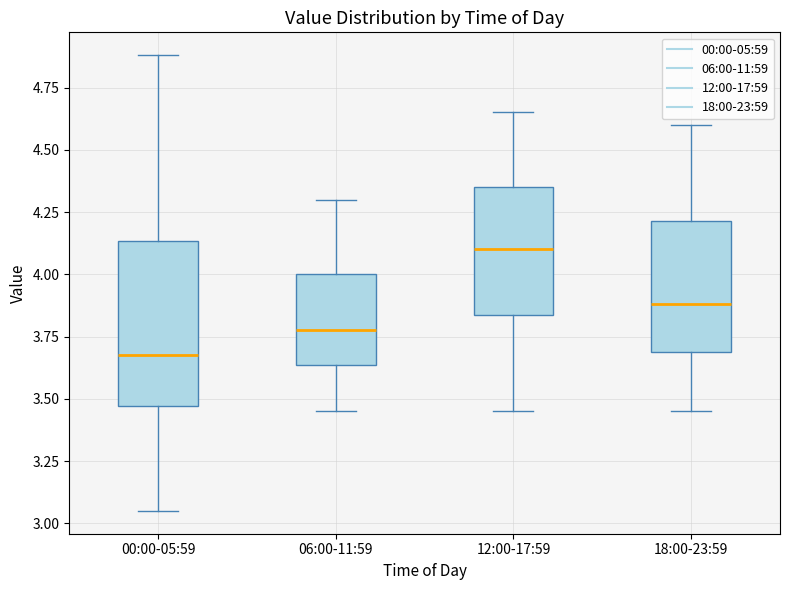

Where does the upper whisker of the box for 18:00-23:59 end on the y-axis? The values are not printed on the chart, so give them approximately, as read against the axis.

4.60